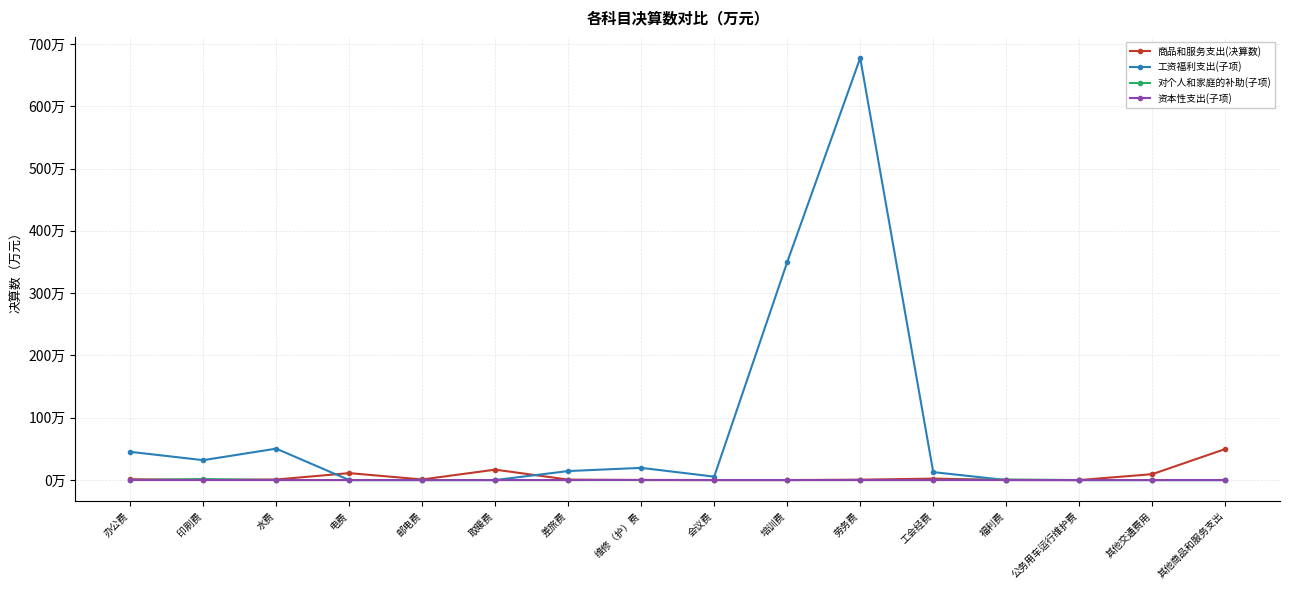

Reading left to right, transcribe all the data shown in this chart.

商品和服务支出(决算数): 1.3	0.2	0.8	11.1	0.9	16.7	0.7	0.0	0.0	0.0	0.6	2.3	0.1	0.0	9.4	49.8
工资福利支出(子项): 45.3	31.9	50.4	0.0	0.0	0.0	14.4	19.6	5.5	349.8	677.4	12.7	0.0	0.0	0.0	0.0
对个人和家庭的补助(子项): 0.0	1.7	0.0	0.0	0.0	0.0	0.0	0.0	0.0	0.0	0.0	0.0	0.9	0.0	0.0	0.0
资本性支出(子项): 0.0	0.0	0.0	0.0	0.0	0.0	0.0	0.3	0.0	0.0	0.0	0.0	0.0	0.0	0.0	0.0